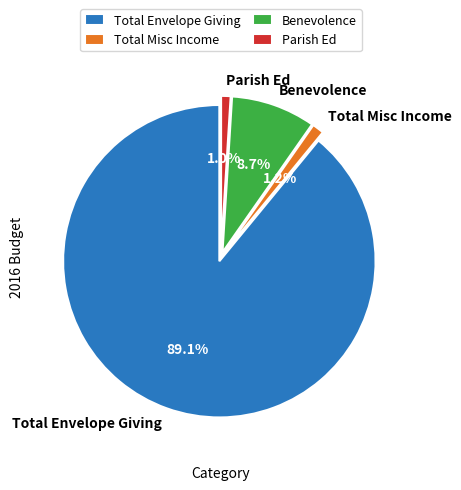

Is it true that Total Envelope Giving is 81% of the pie?

False